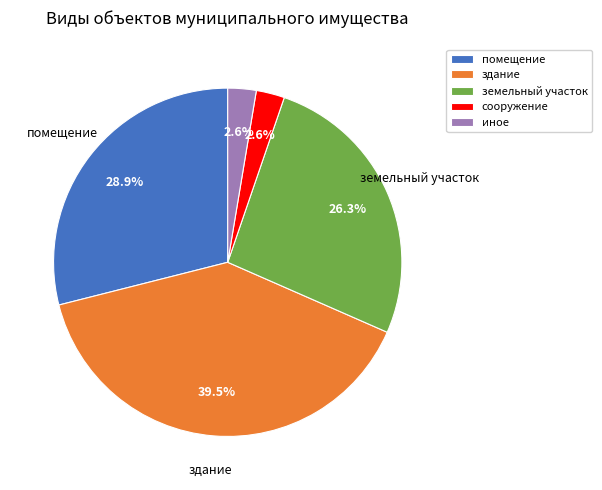

How much of the chart is everything except земельный участок?

73.7%